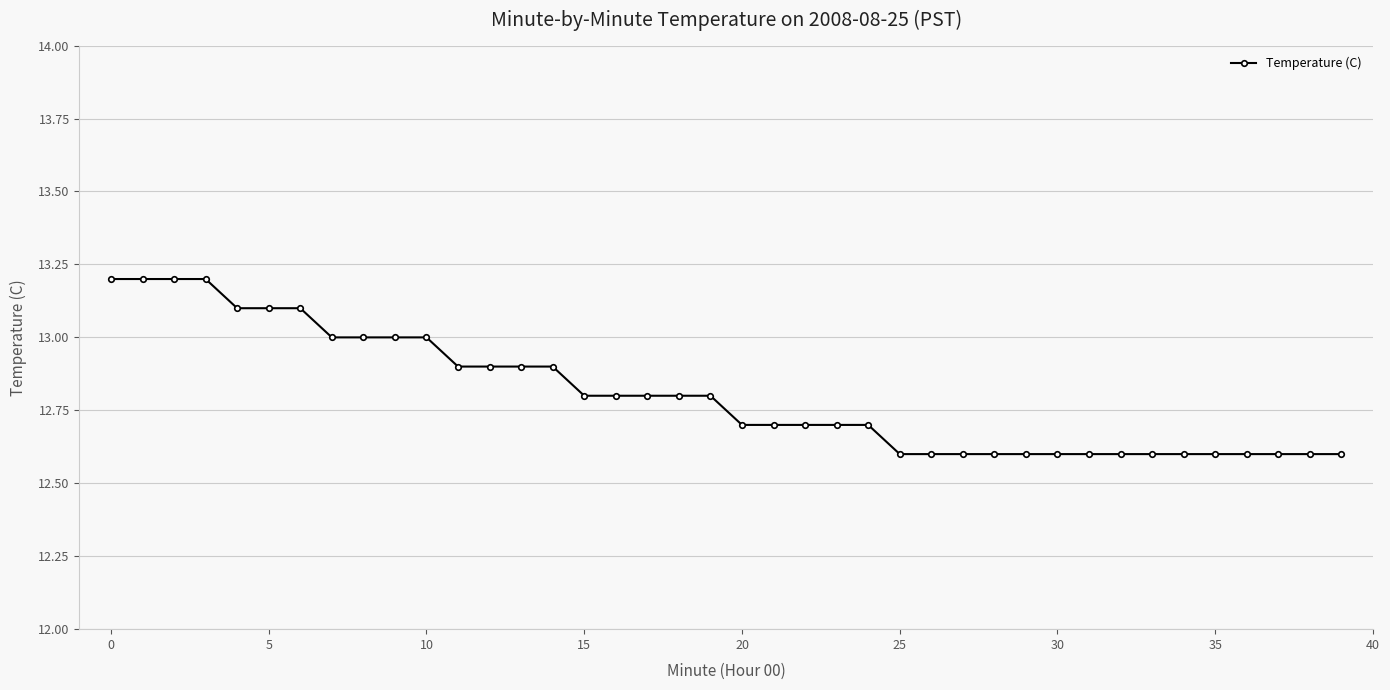

Does the chart display data point markers on the line(s)?

Yes